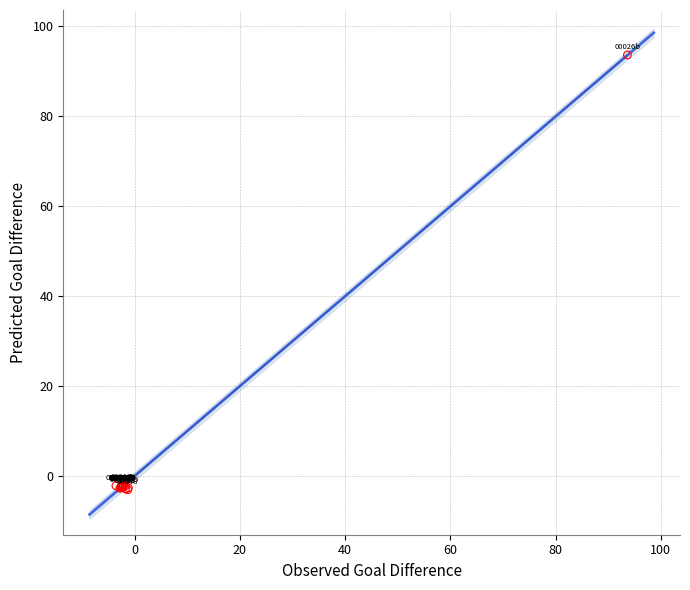

What Y value in the scatter plot is closest to 45?

-2.1